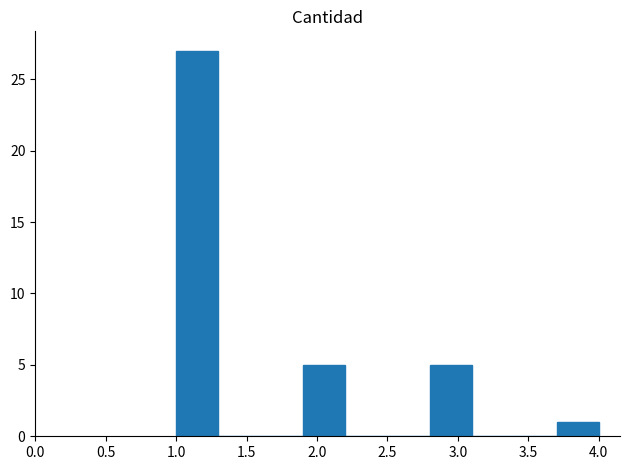

Reading left to right, list every bar in this chart as the range it spans on the x-axis followed by its height. The values are not printed on the chart, so give them approximately, as read against the axis.

1.0 to 1.3: 27
1.3 to 1.6: 0
1.6 to 1.9: 0
1.9 to 2.2: 5
2.2 to 2.5: 0
2.5 to 2.8: 0
2.8 to 3.1: 5
3.1 to 3.4: 0
3.4 to 3.7: 0
3.7 to 4.0: 1